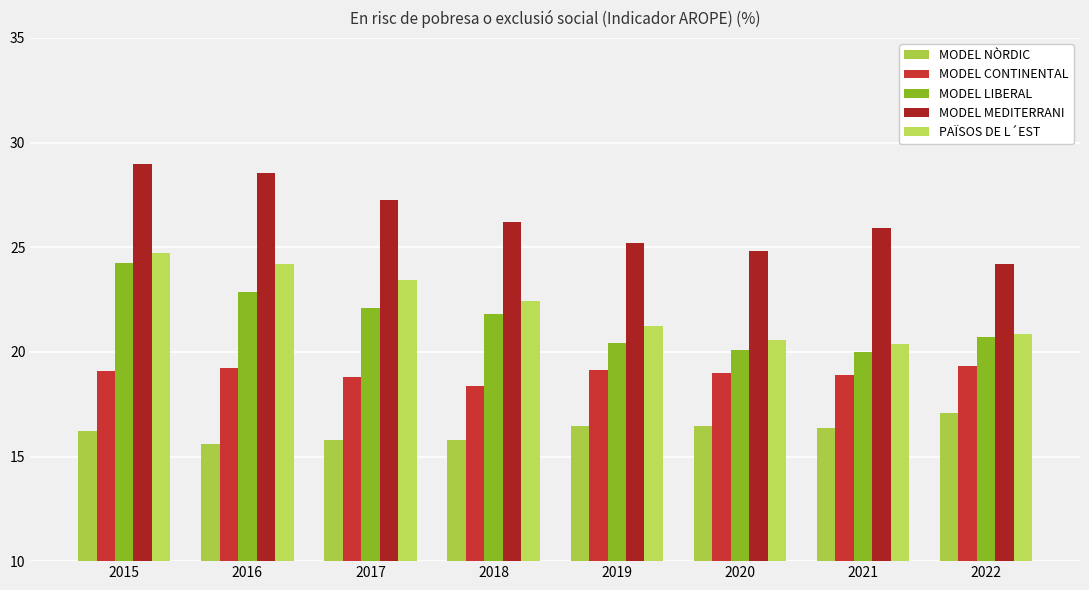

How many series are shown in this chart?

5